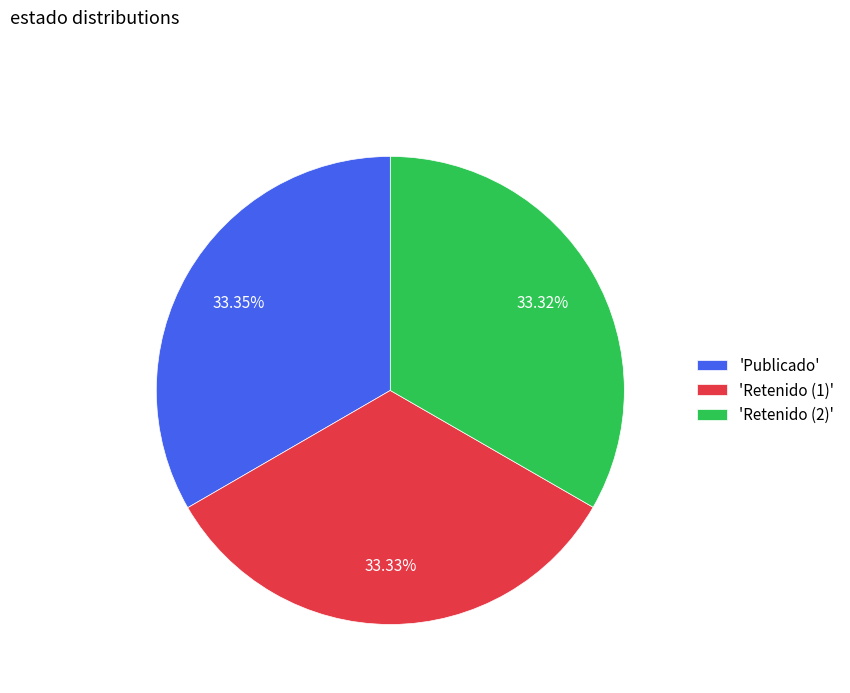

Does any single category account for the majority?

No